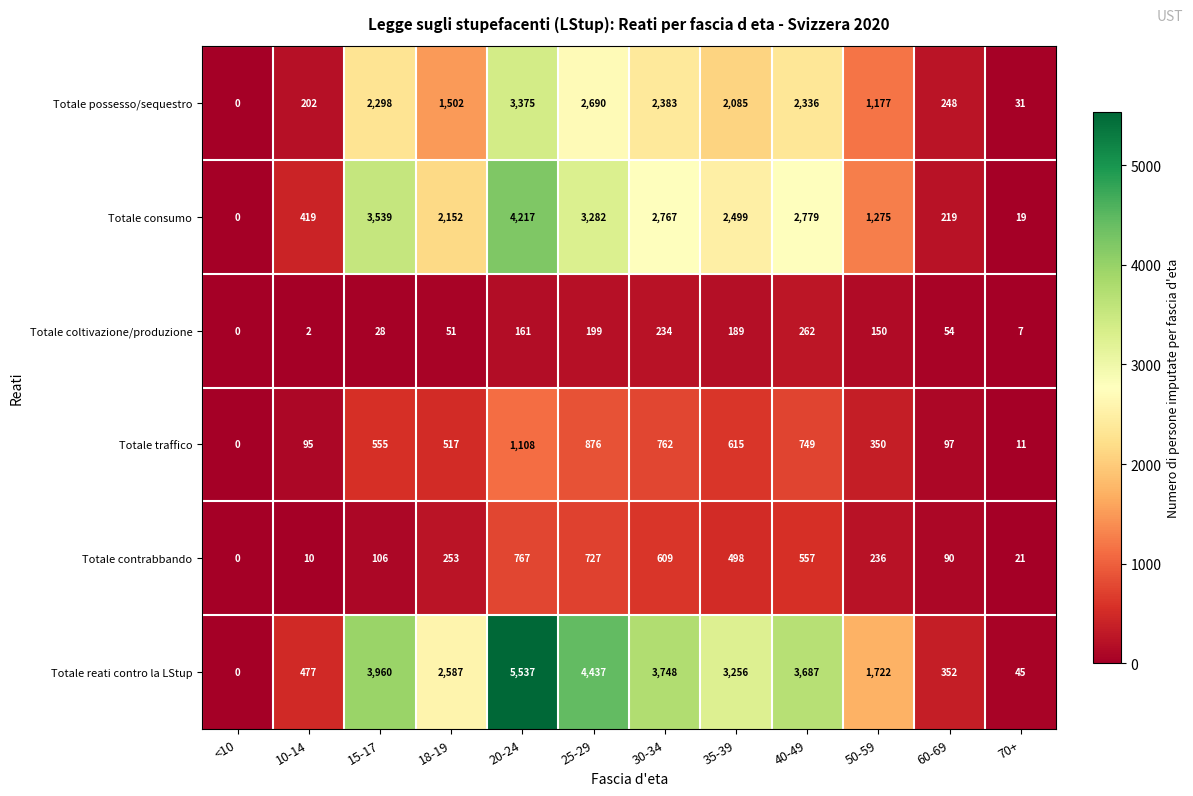

Read the Totale coltivazione/produzione value at 20-24.

161